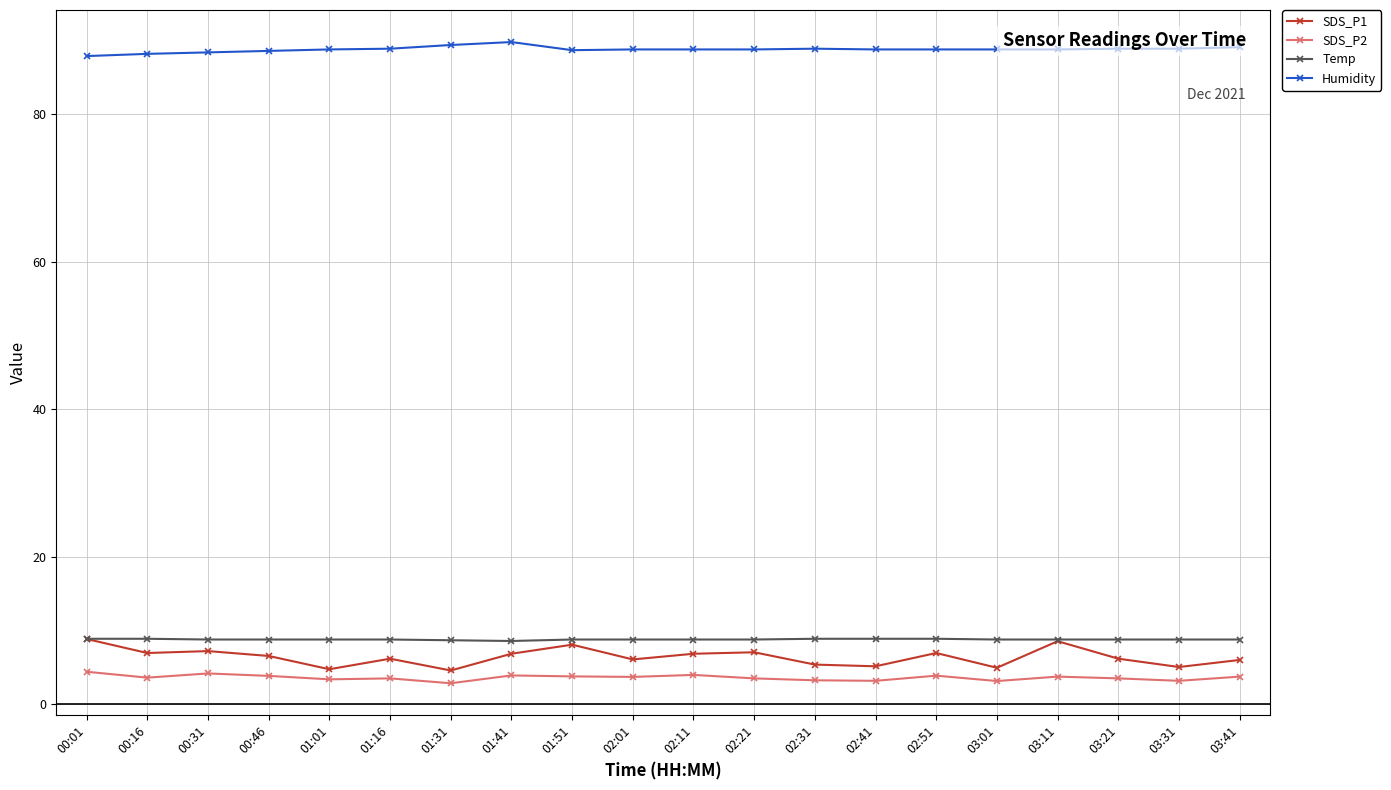

True or false: SDS_P1 has more than 2 interior local peaks.

True